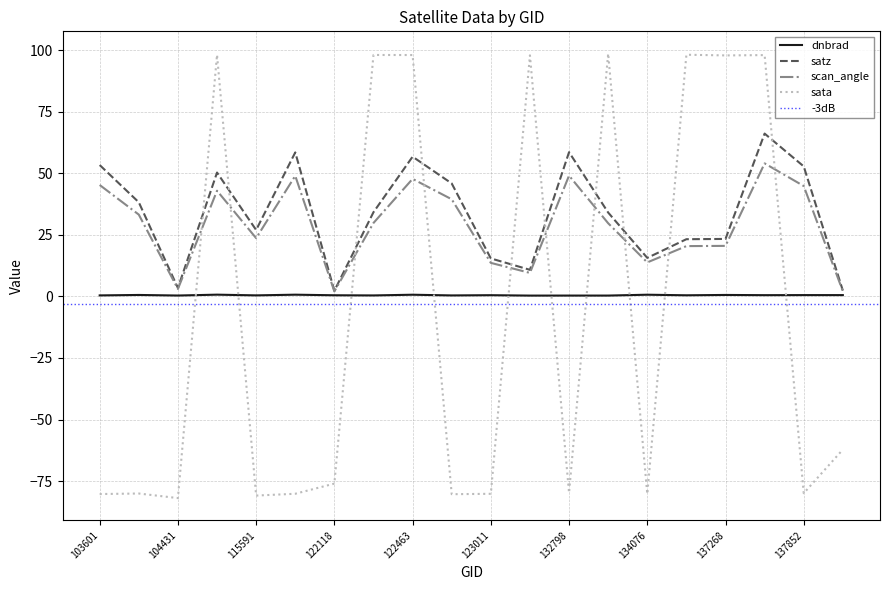

What is the difference between the highest and lowest values at 123011?

95.5